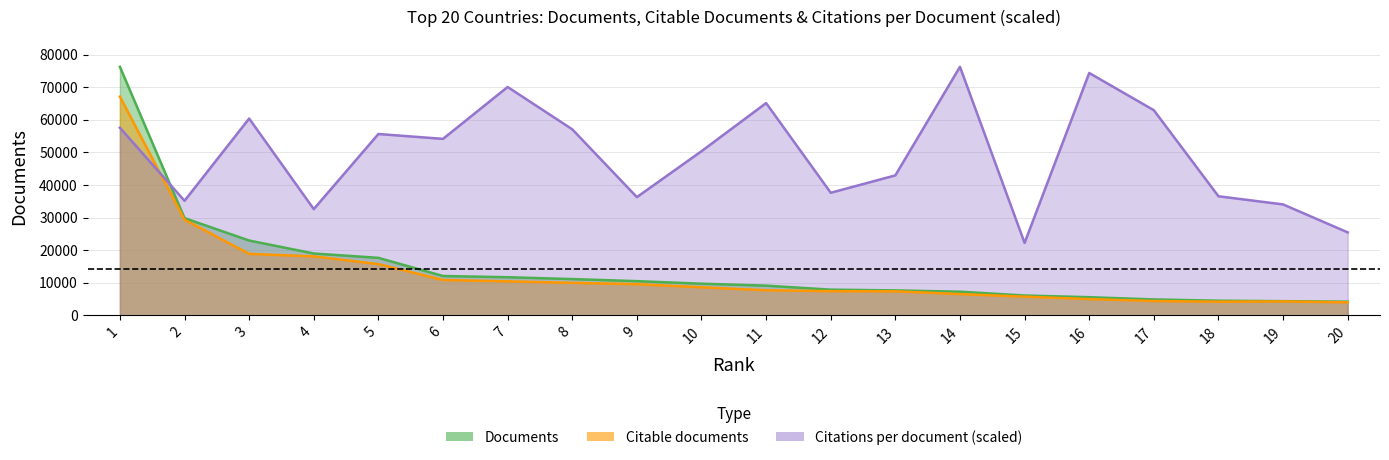

How many values in the Documents series are below 9702?

10